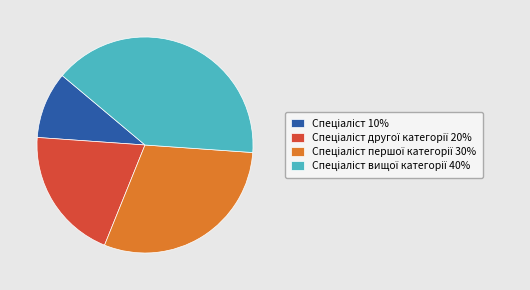

Is there any slice that represents more than half of the pie?

No